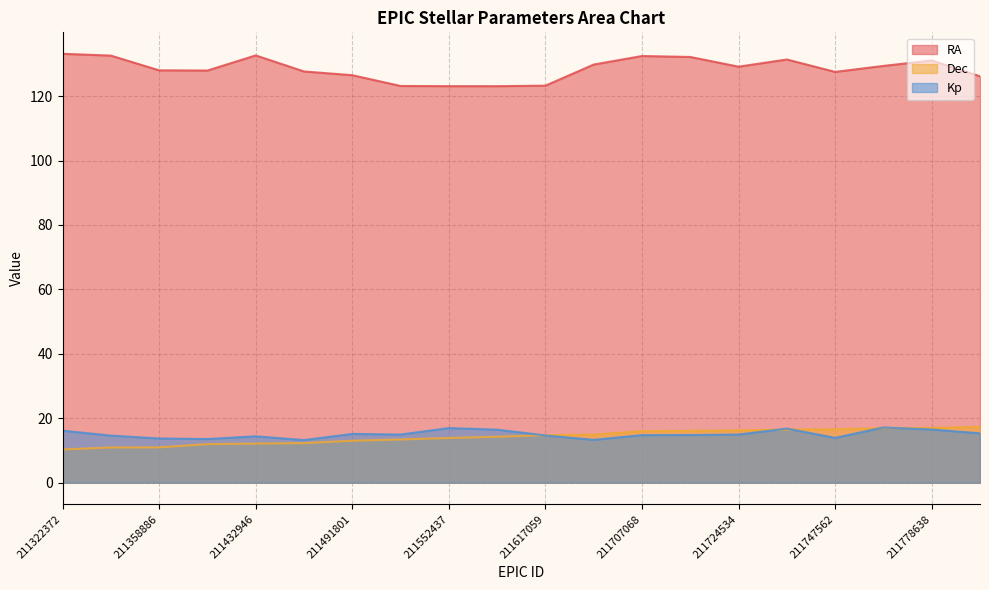

What is the difference between the maximum and minimum values in the Dec series?

7.0